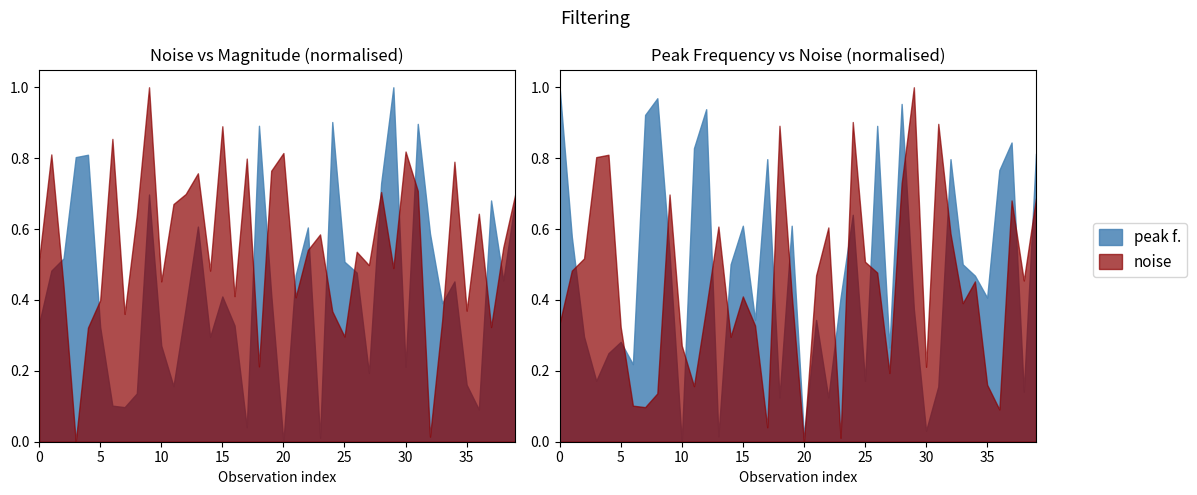

At 7, list the series in order from smallest to largest.

mag., noise